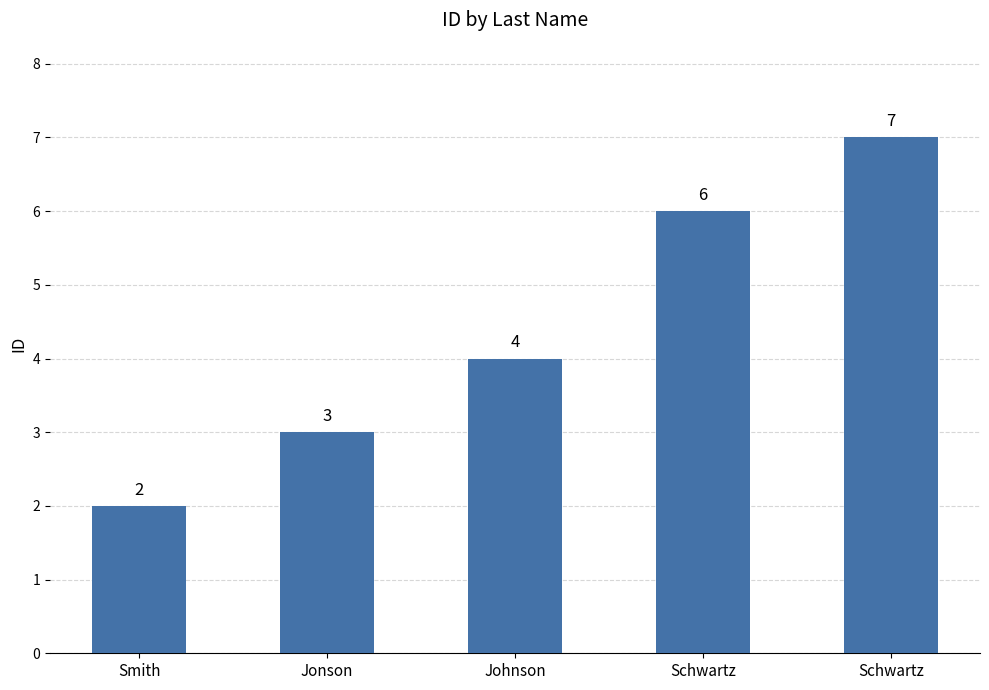

Count the number of data series in this chart.

1